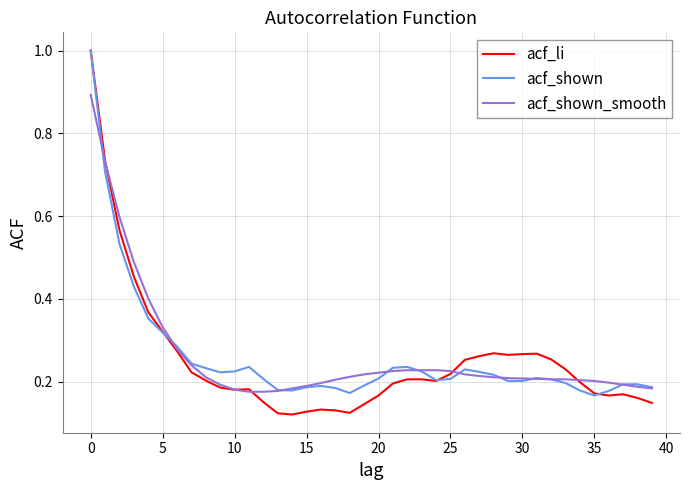

What are all the series names shown in the legend?

acf_li, acf_shown, acf_shown_smooth